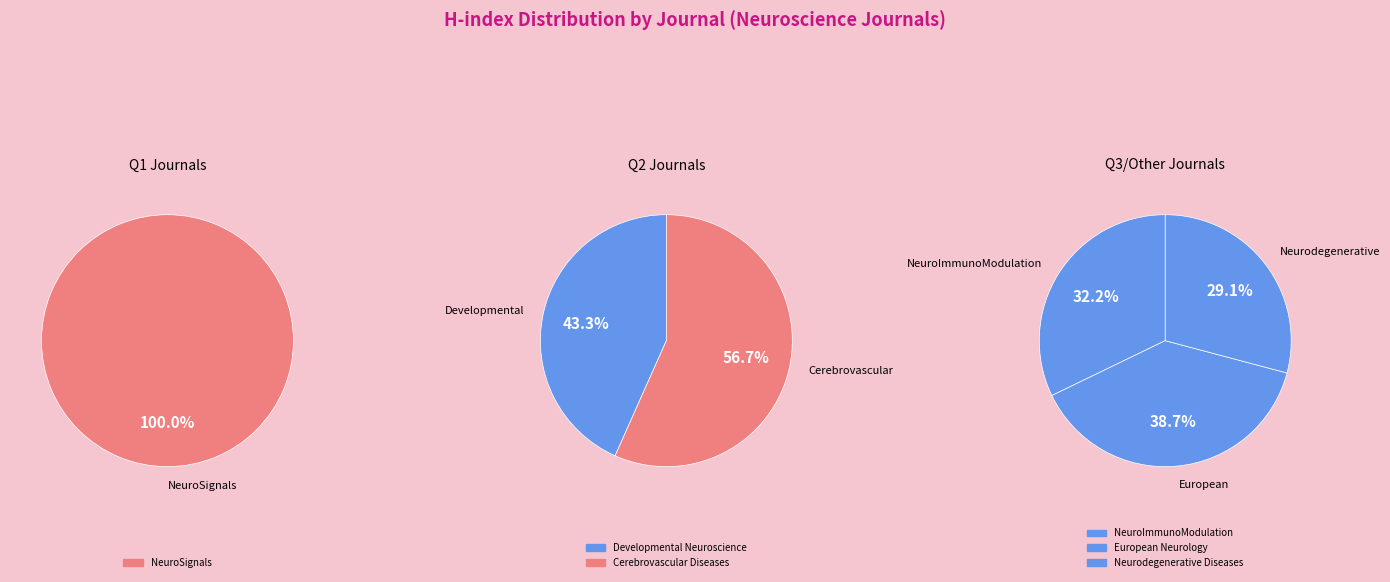

Is the sum of European Neurology and Developmental Neuroscience greater than half?

No